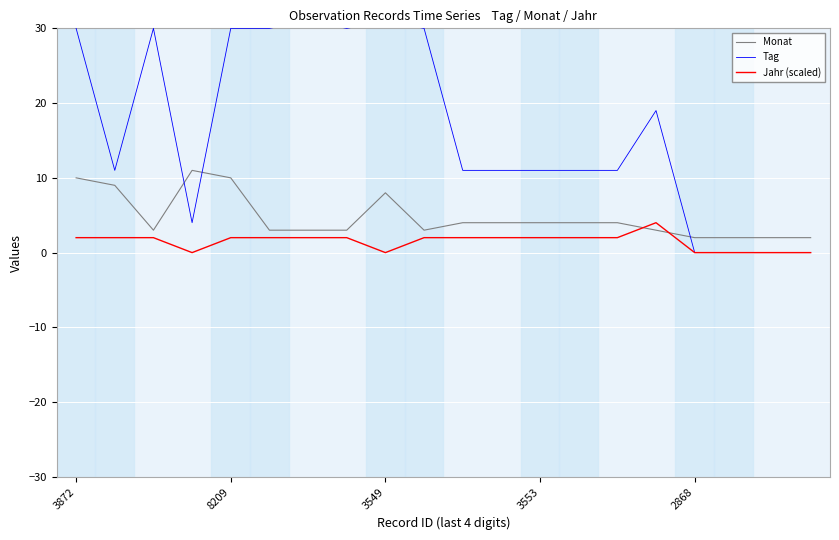

How many interior local peaks does the Tag series have?

4